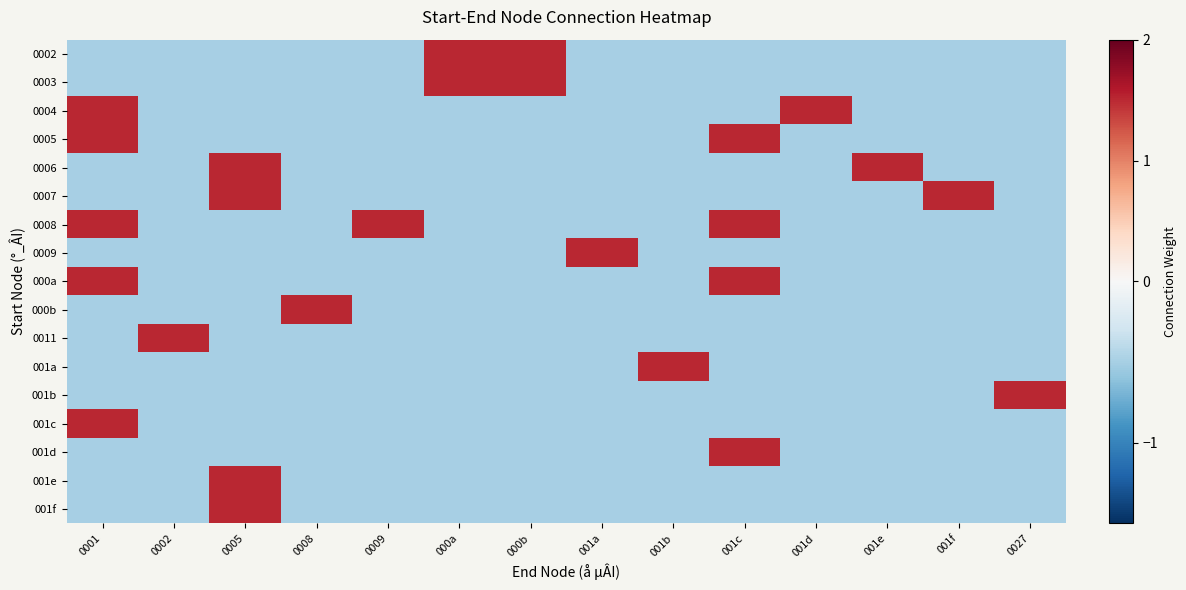

Reading left to right, extract all data points from this chart.

0002: 0001=-0.5	0002=-0.5	0005=-0.5	0008=-0.5	0009=-0.5	000a=1.5	000b=1.5	001a=-0.5	001b=-0.5	001c=-0.5	001d=-0.5	001e=-0.5	001f=-0.5	0027=-0.5
0003: 0001=-0.5	0002=-0.5	0005=-0.5	0008=-0.5	0009=-0.5	000a=1.5	000b=1.5	001a=-0.5	001b=-0.5	001c=-0.5	001d=-0.5	001e=-0.5	001f=-0.5	0027=-0.5
0004: 0001=1.5	0002=-0.5	0005=-0.5	0008=-0.5	0009=-0.5	000a=-0.5	000b=-0.5	001a=-0.5	001b=-0.5	001c=-0.5	001d=1.5	001e=-0.5	001f=-0.5	0027=-0.5
0005: 0001=1.5	0002=-0.5	0005=-0.5	0008=-0.5	0009=-0.5	000a=-0.5	000b=-0.5	001a=-0.5	001b=-0.5	001c=1.5	001d=-0.5	001e=-0.5	001f=-0.5	0027=-0.5
0006: 0001=-0.5	0002=-0.5	0005=1.5	0008=-0.5	0009=-0.5	000a=-0.5	000b=-0.5	001a=-0.5	001b=-0.5	001c=-0.5	001d=-0.5	001e=1.5	001f=-0.5	0027=-0.5
0007: 0001=-0.5	0002=-0.5	0005=1.5	0008=-0.5	0009=-0.5	000a=-0.5	000b=-0.5	001a=-0.5	001b=-0.5	001c=-0.5	001d=-0.5	001e=-0.5	001f=1.5	0027=-0.5
0008: 0001=1.5	0002=-0.5	0005=-0.5	0008=-0.5	0009=1.5	000a=-0.5	000b=-0.5	001a=-0.5	001b=-0.5	001c=1.5	001d=-0.5	001e=-0.5	001f=-0.5	0027=-0.5
0009: 0001=-0.5	0002=-0.5	0005=-0.5	0008=-0.5	0009=-0.5	000a=-0.5	000b=-0.5	001a=1.5	001b=-0.5	001c=-0.5	001d=-0.5	001e=-0.5	001f=-0.5	0027=-0.5
000a: 0001=1.5	0002=-0.5	0005=-0.5	0008=-0.5	0009=-0.5	000a=-0.5	000b=-0.5	001a=-0.5	001b=-0.5	001c=1.5	001d=-0.5	001e=-0.5	001f=-0.5	0027=-0.5
000b: 0001=-0.5	0002=-0.5	0005=-0.5	0008=1.5	0009=-0.5	000a=-0.5	000b=-0.5	001a=-0.5	001b=-0.5	001c=-0.5	001d=-0.5	001e=-0.5	001f=-0.5	0027=-0.5
0011: 0001=-0.5	0002=1.5	0005=-0.5	0008=-0.5	0009=-0.5	000a=-0.5	000b=-0.5	001a=-0.5	001b=-0.5	001c=-0.5	001d=-0.5	001e=-0.5	001f=-0.5	0027=-0.5
001a: 0001=-0.5	0002=-0.5	0005=-0.5	0008=-0.5	0009=-0.5	000a=-0.5	000b=-0.5	001a=-0.5	001b=1.5	001c=-0.5	001d=-0.5	001e=-0.5	001f=-0.5	0027=-0.5
001b: 0001=-0.5	0002=-0.5	0005=-0.5	0008=-0.5	0009=-0.5	000a=-0.5	000b=-0.5	001a=-0.5	001b=-0.5	001c=-0.5	001d=-0.5	001e=-0.5	001f=-0.5	0027=1.5
001c: 0001=1.5	0002=-0.5	0005=-0.5	0008=-0.5	0009=-0.5	000a=-0.5	000b=-0.5	001a=-0.5	001b=-0.5	001c=-0.5	001d=-0.5	001e=-0.5	001f=-0.5	0027=-0.5
001d: 0001=-0.5	0002=-0.5	0005=-0.5	0008=-0.5	0009=-0.5	000a=-0.5	000b=-0.5	001a=-0.5	001b=-0.5	001c=1.5	001d=-0.5	001e=-0.5	001f=-0.5	0027=-0.5
001e: 0001=-0.5	0002=-0.5	0005=1.5	0008=-0.5	0009=-0.5	000a=-0.5	000b=-0.5	001a=-0.5	001b=-0.5	001c=-0.5	001d=-0.5	001e=-0.5	001f=-0.5	0027=-0.5
001f: 0001=-0.5	0002=-0.5	0005=1.5	0008=-0.5	0009=-0.5	000a=-0.5	000b=-0.5	001a=-0.5	001b=-0.5	001c=-0.5	001d=-0.5	001e=-0.5	001f=-0.5	0027=-0.5